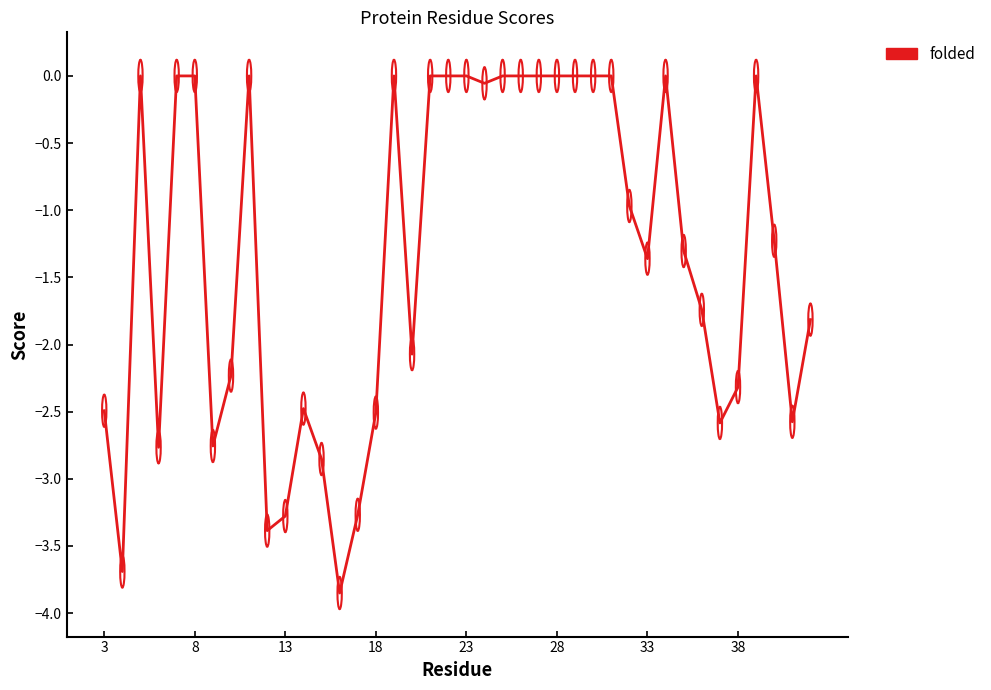

What is the difference between the maximum and minimum values?

3.9